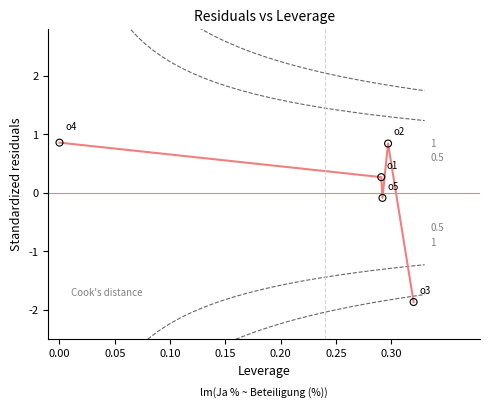

What is the range of X values (max minus min)?

0.3